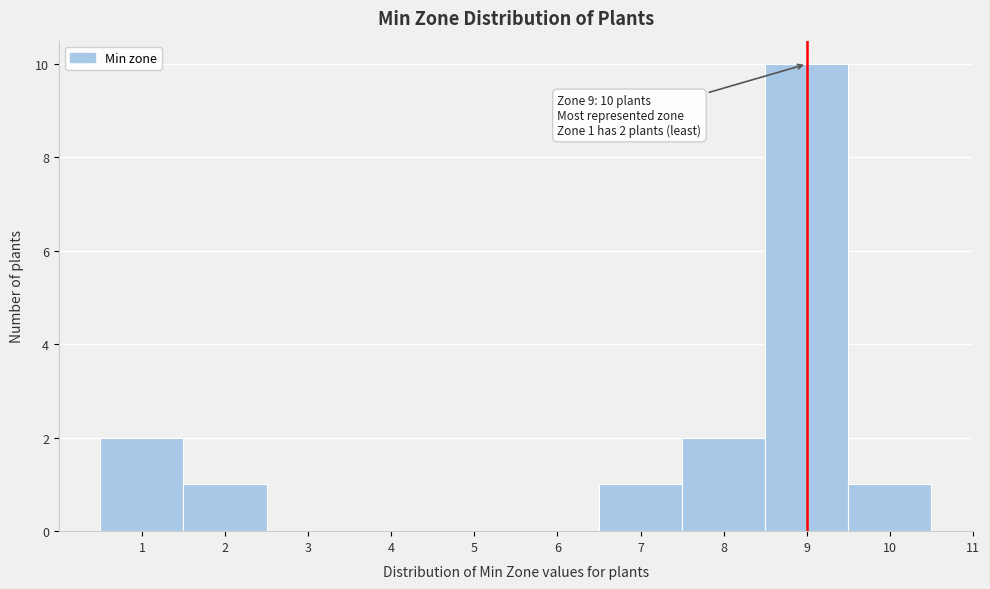

Over which range of the x-axis is the bar tallest?

8.5 to 9.5